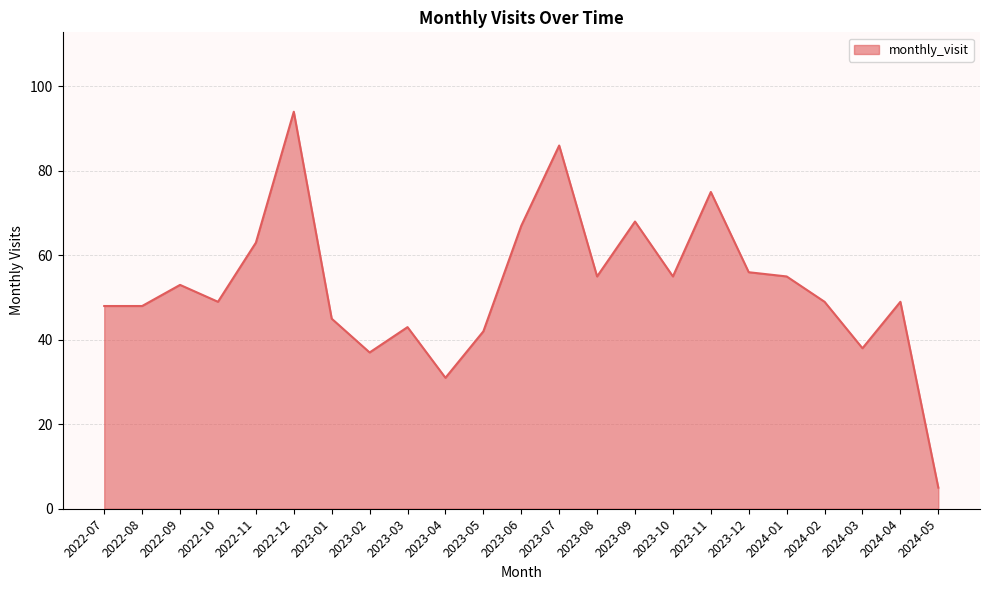

Is it true that the value at 2023-04 is 31?

True